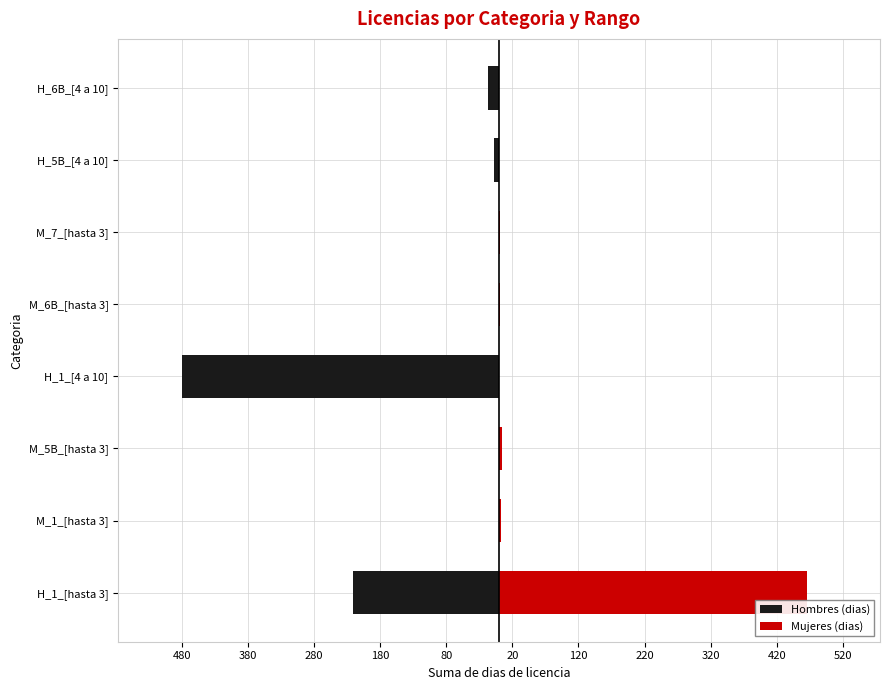

How many data points in Mujeres (dias) are less than 2?

4